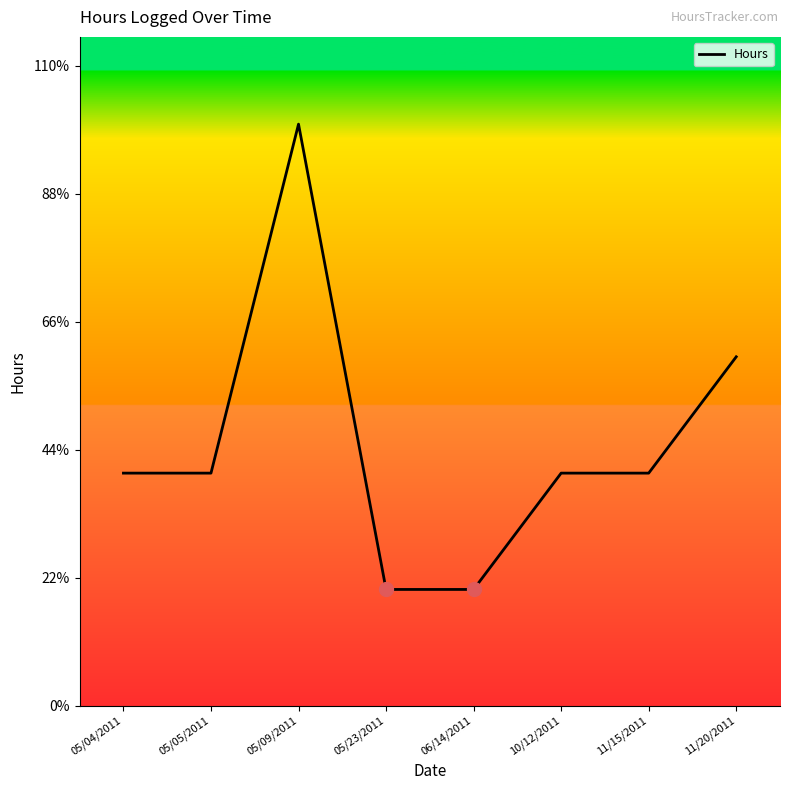

List the labels in order of value, smallest first.

05/23/2011, 06/14/2011, 05/04/2011, 05/05/2011, 10/12/2011, 11/15/2011, 11/20/2011, 05/09/2011